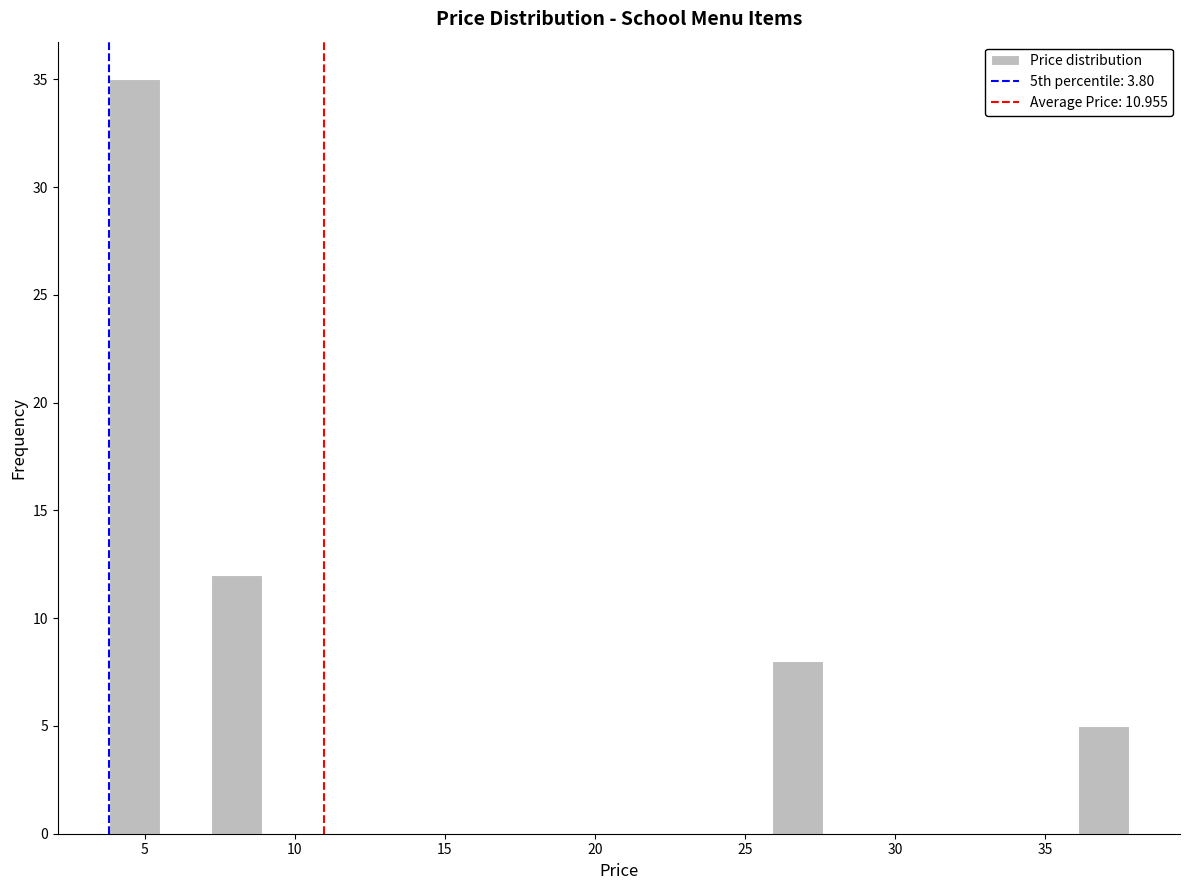

Around what value on the x-axis is the tallest bar? Give the approximate position of its centre, as read against the axis.

4.5